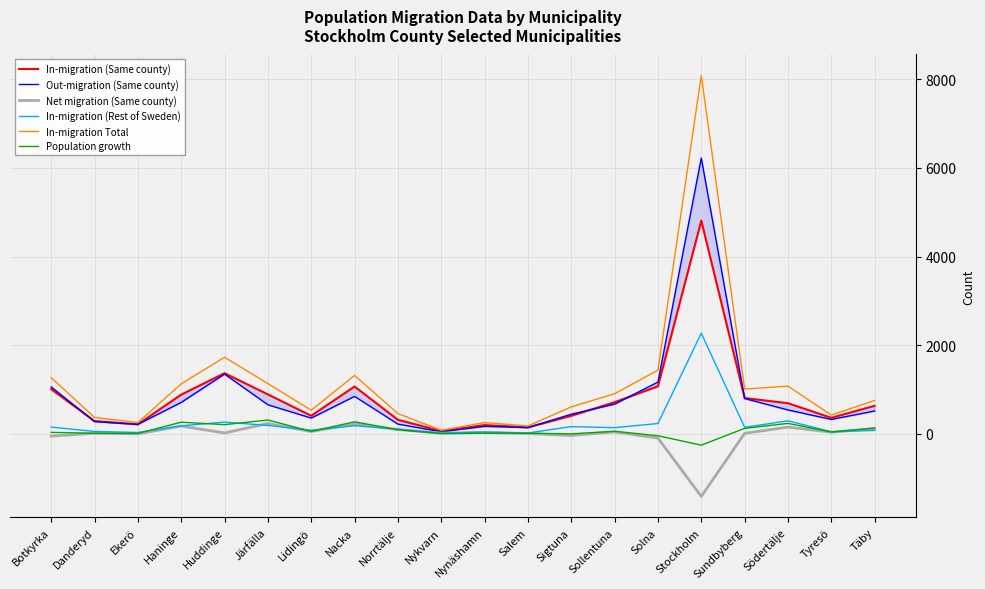

Rank the categories by In-migration Total value from highest to lowest.

Stockholm, Huddinge, Solna, Nacka, Botkyrka, Järfälla, Haninge, Södertälje, Sundbyberg, Sollentuna, Täby, Sigtuna, Lidingö, Norrtälje, Tyresö, Danderyd, Ekerö, Nynäshamn, Salem, Nykvarn